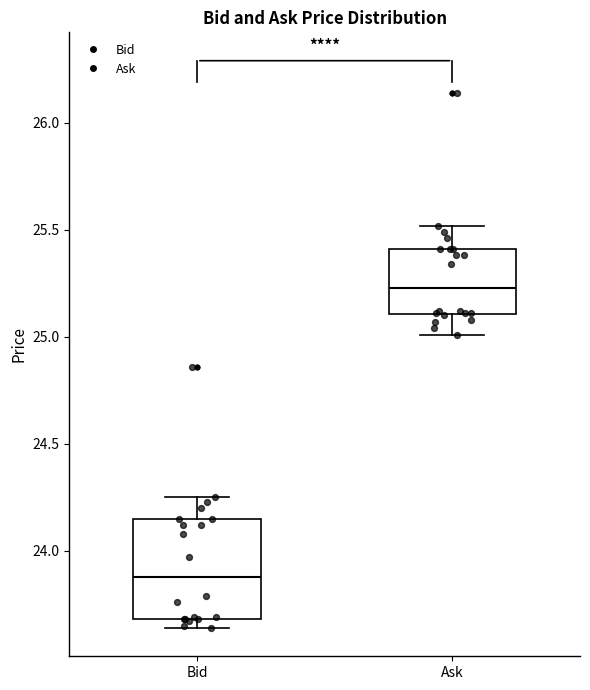

Which box has the lowest median line?

Bid